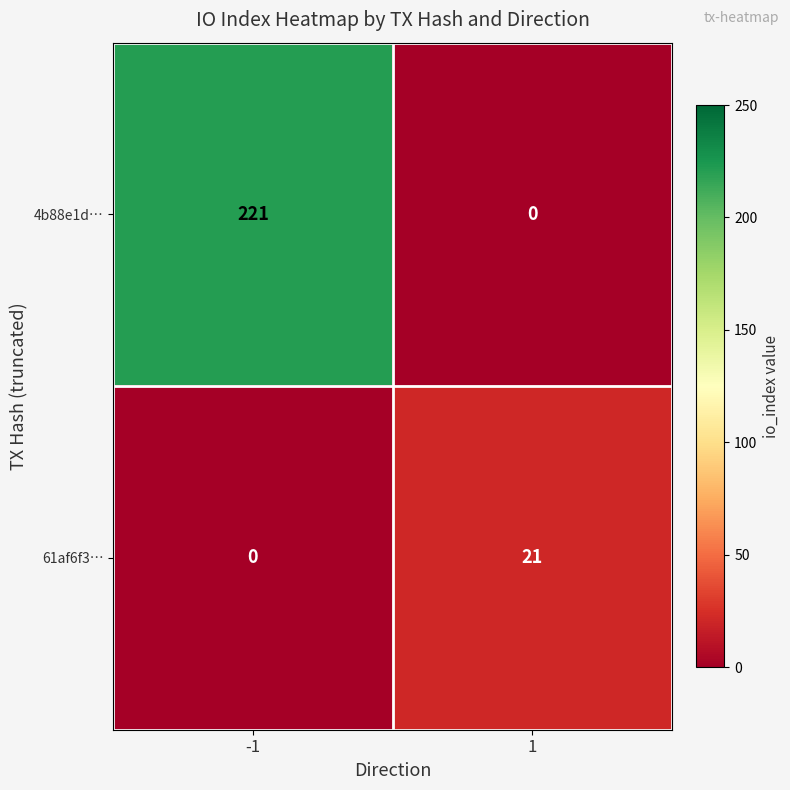

Which series has the widest spread of values?

4b88e1d…